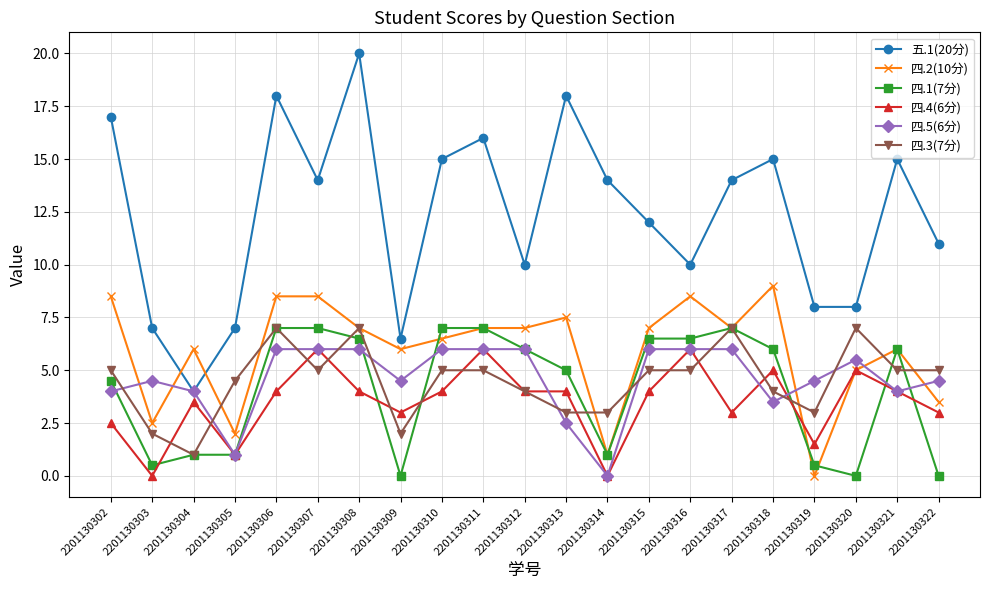

Where is 四.1(7分) nearest to the value 3?

2201130302